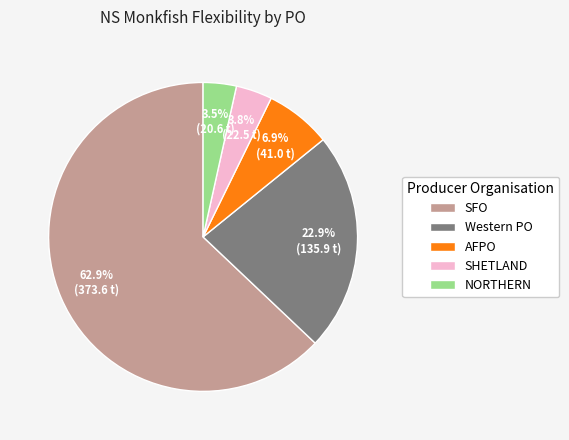

Approximately how many times larger is the value at AFPO compared to Western PO?

0.3